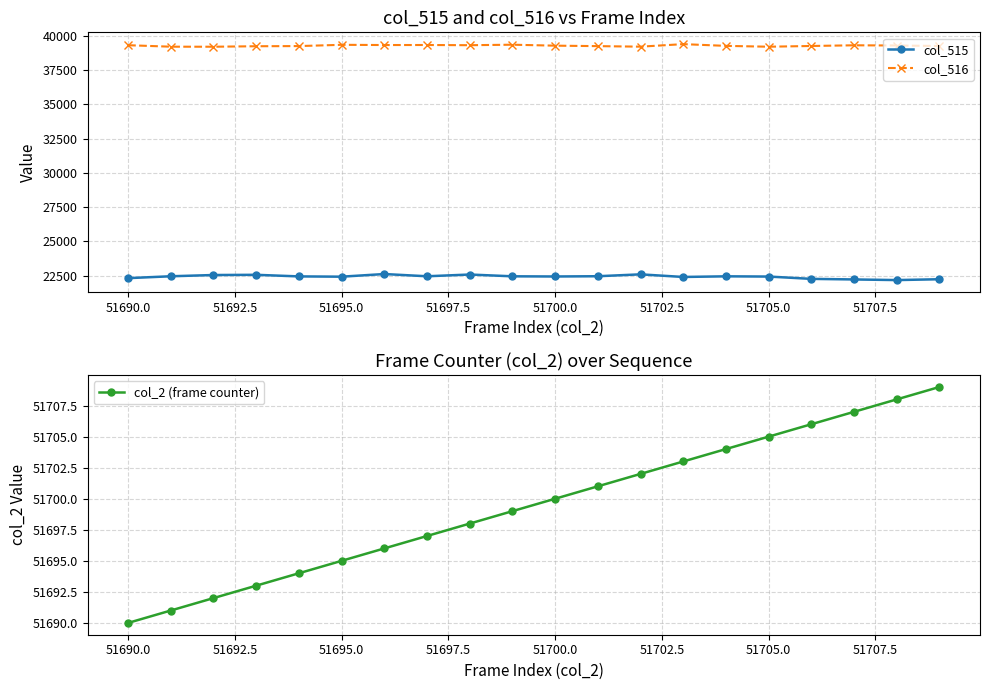

True or false: col_516 and col_515 intersect in this chart.

False